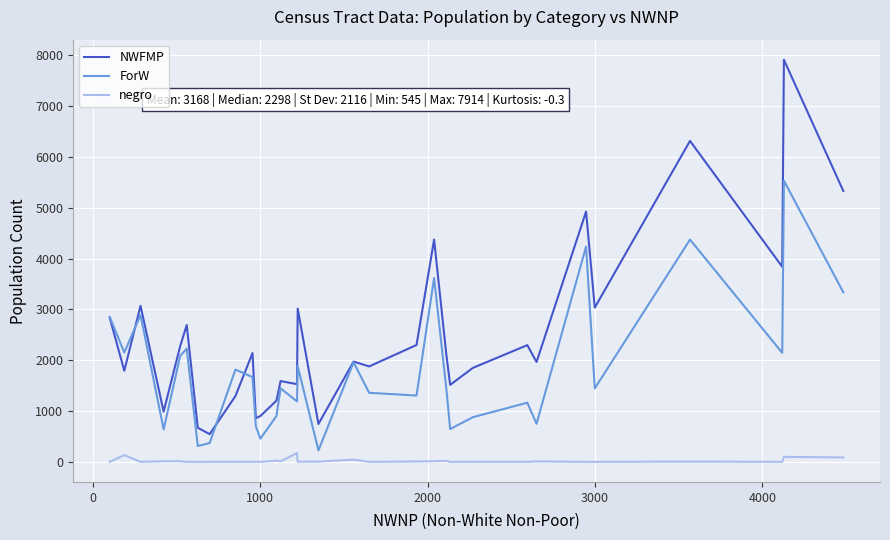

The negro series shows 198 at 0. True or false?

False